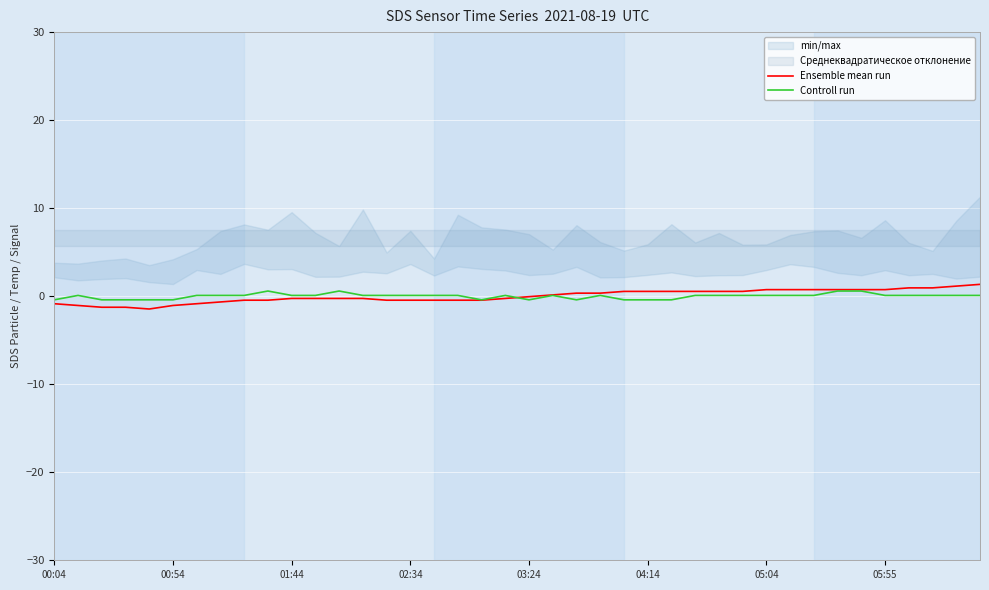

Which series has the widest spread of values?

Ensemble mean run